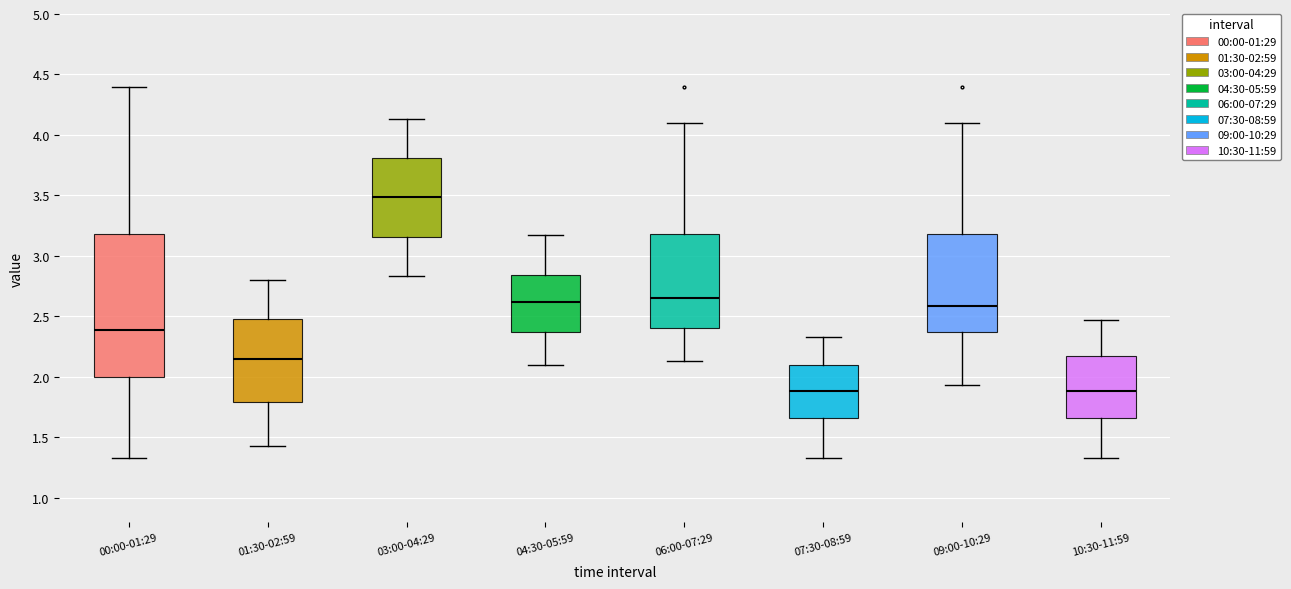

Reading left to right, transcribe this box plot: for each box, give where its median line is, the range the box spans, and where its two whiskers end, as read against the y-axis. The values are not printed on the chart, so give them approximately, as read against the axis.

00:00-01:29: median 2.40, box 2.00 to 3.20, whiskers 1.35 to 4.40
01:30-02:59: median 2.15, box 1.80 to 2.50, whiskers 1.45 to 2.80
03:00-04:29: median 3.50, box 3.15 to 3.80, whiskers 2.85 to 4.15
04:30-05:59: median 2.60, box 2.35 to 2.85, whiskers 2.10 to 3.15
06:00-07:29: median 2.65, box 2.40 to 3.20, whiskers 2.15 to 4.10
07:30-08:59: median 1.90, box 1.65 to 2.10, whiskers 1.35 to 2.35
09:00-10:29: median 2.60, box 2.35 to 3.20, whiskers 1.95 to 4.10
10:30-11:59: median 1.90, box 1.65 to 2.15, whiskers 1.35 to 2.45